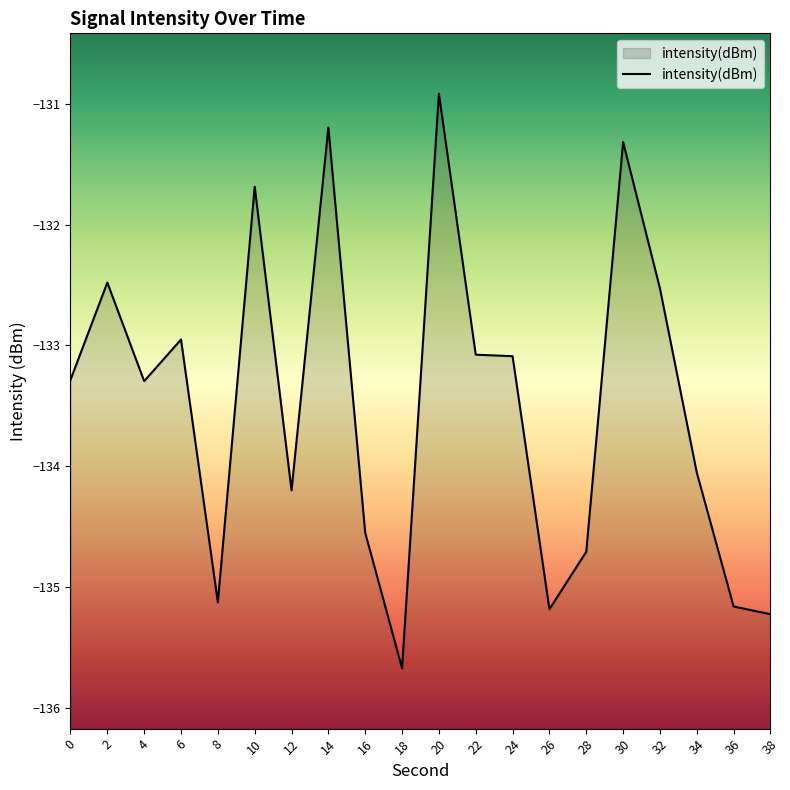

How many interior local peaks (higher than both neighbors) does the data have?

6